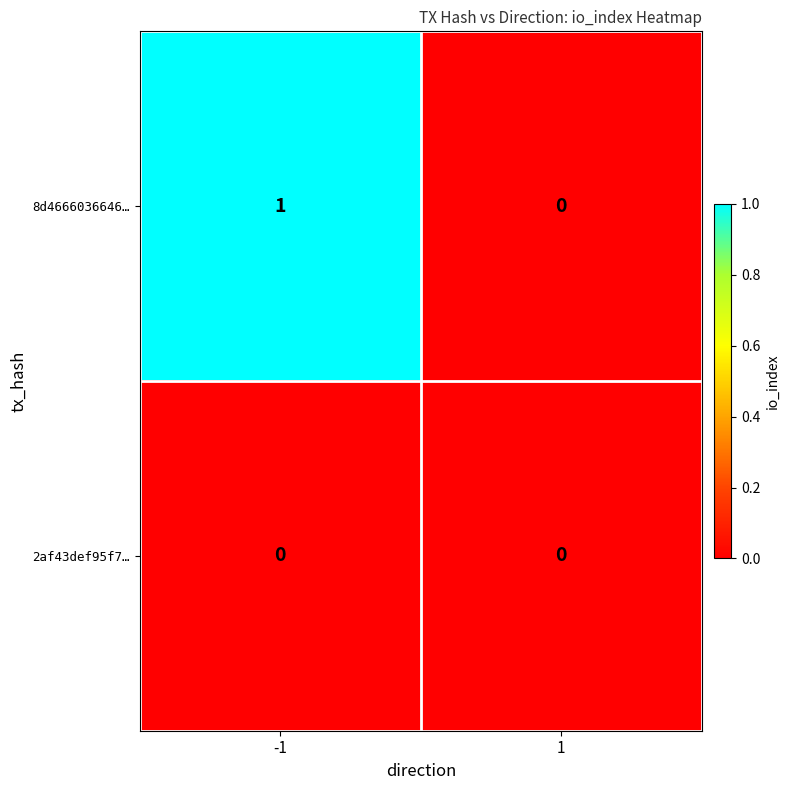

Reading left to right, extract all data points from this chart.

8d4666036646…: 1	0
2af43def95f7…: 0	0